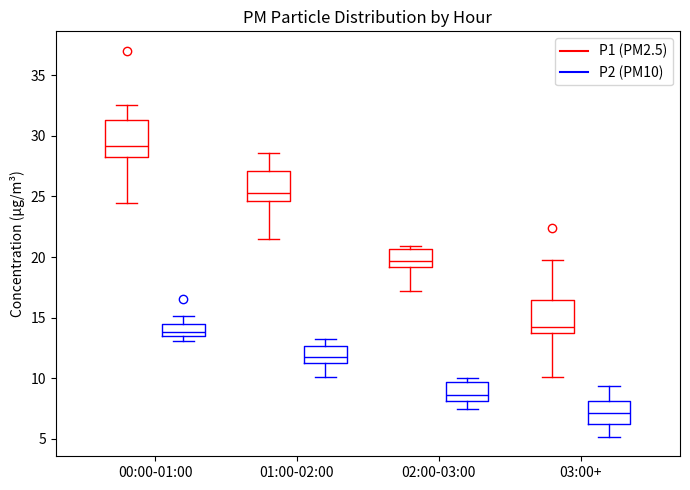

Which box's median line is the highest?

00:00-01:00 (P1 (PM2.5))